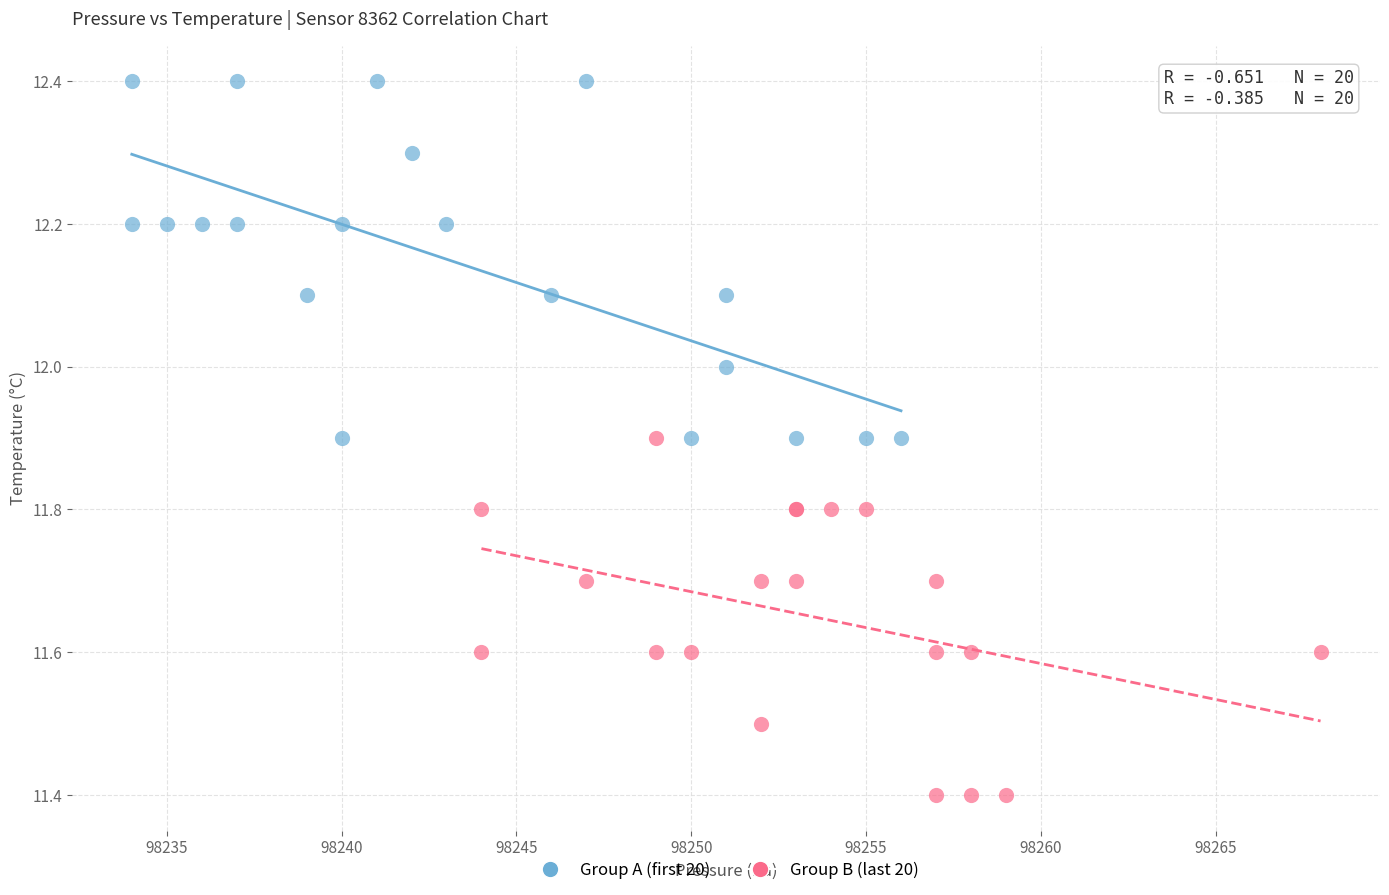

Which series reaches the maximum Y coordinate?

Group A (first 20)